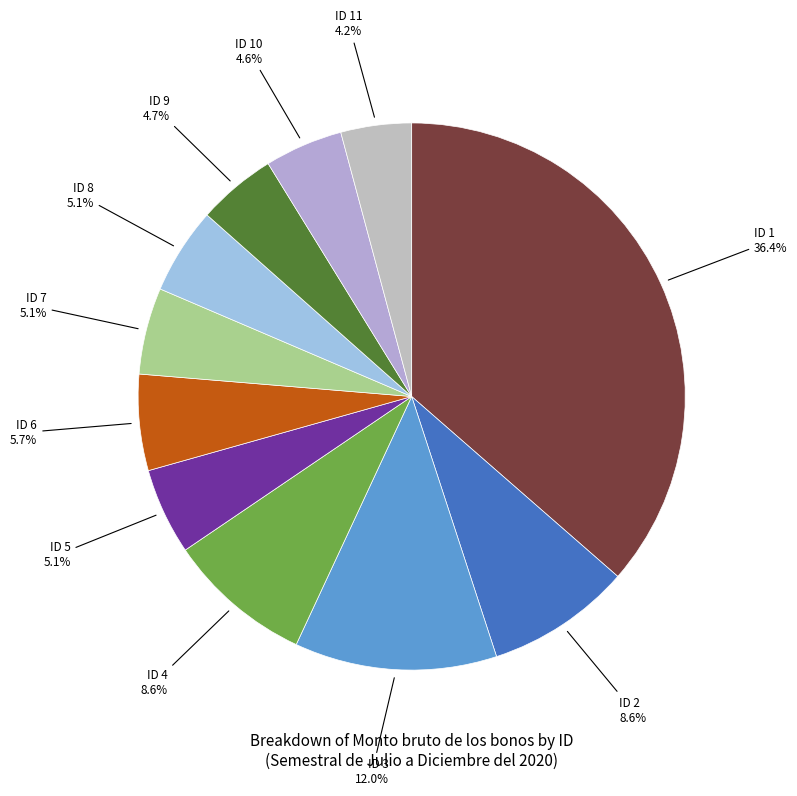

To the nearest percent, what is the difference between the largest and smallest slice percentages?

32%